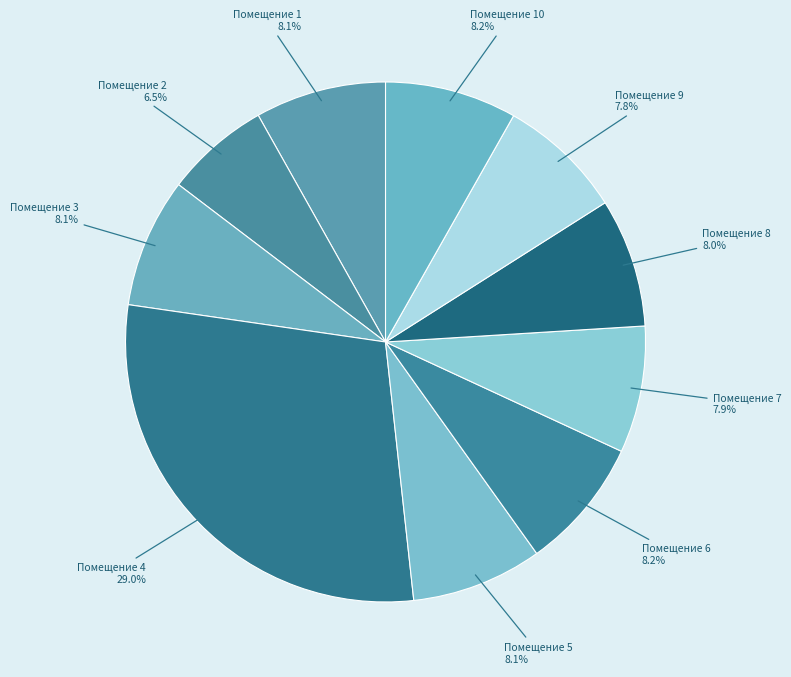

What portion of the pie excludes Помещение 1?

91.9%